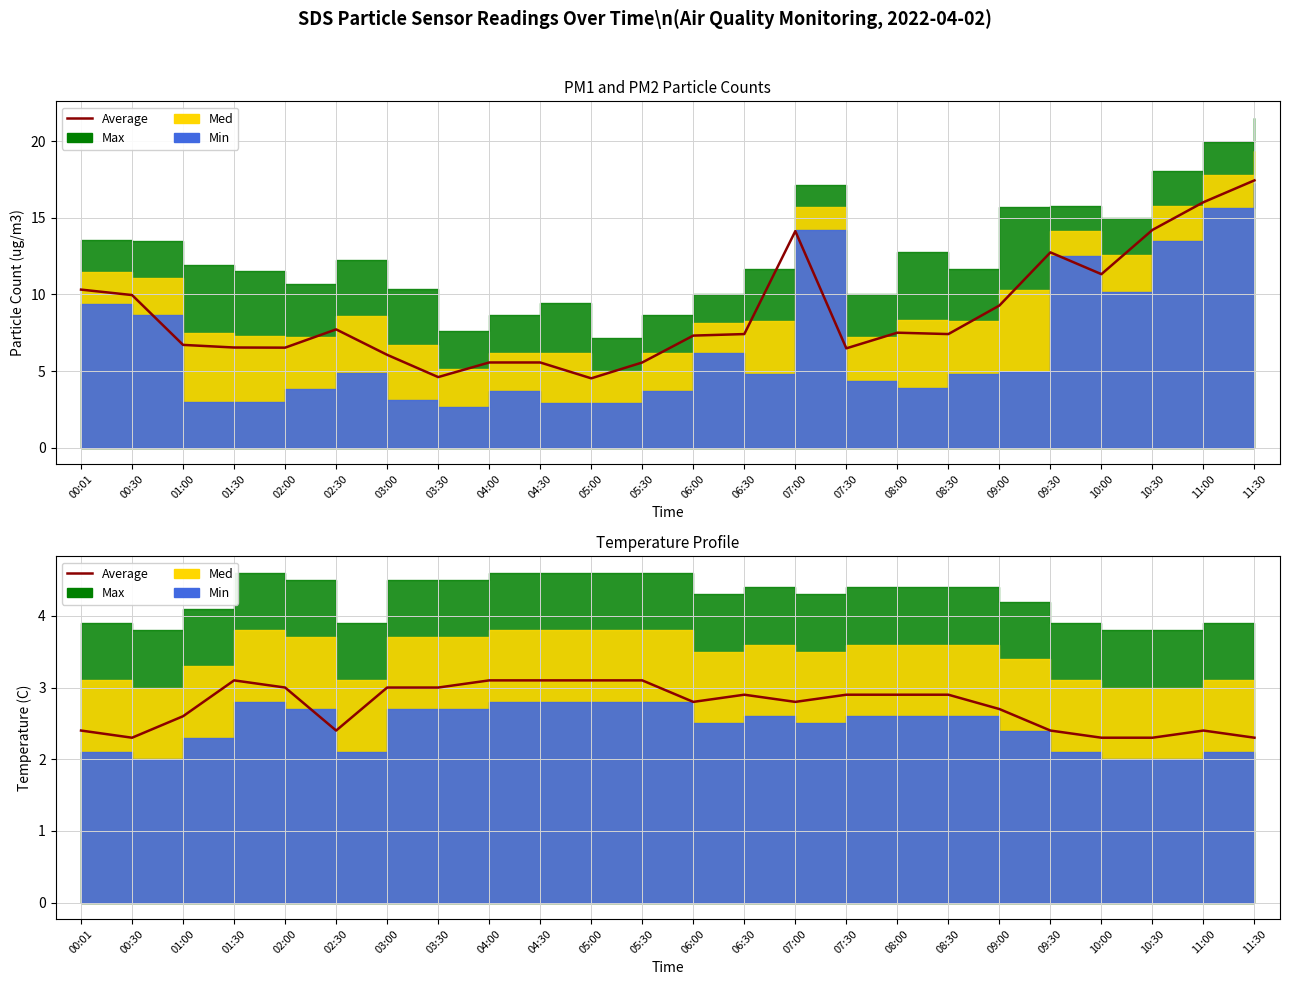

What is the difference between the maximum and minimum values?

0.8